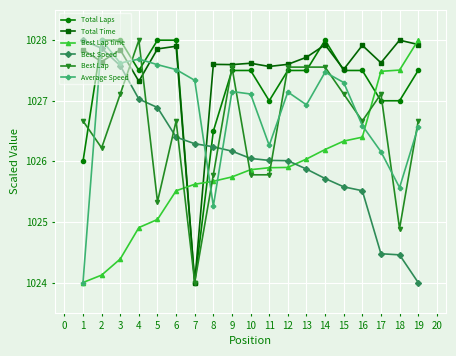

At which category does Average Speed reach its first local peak?

2